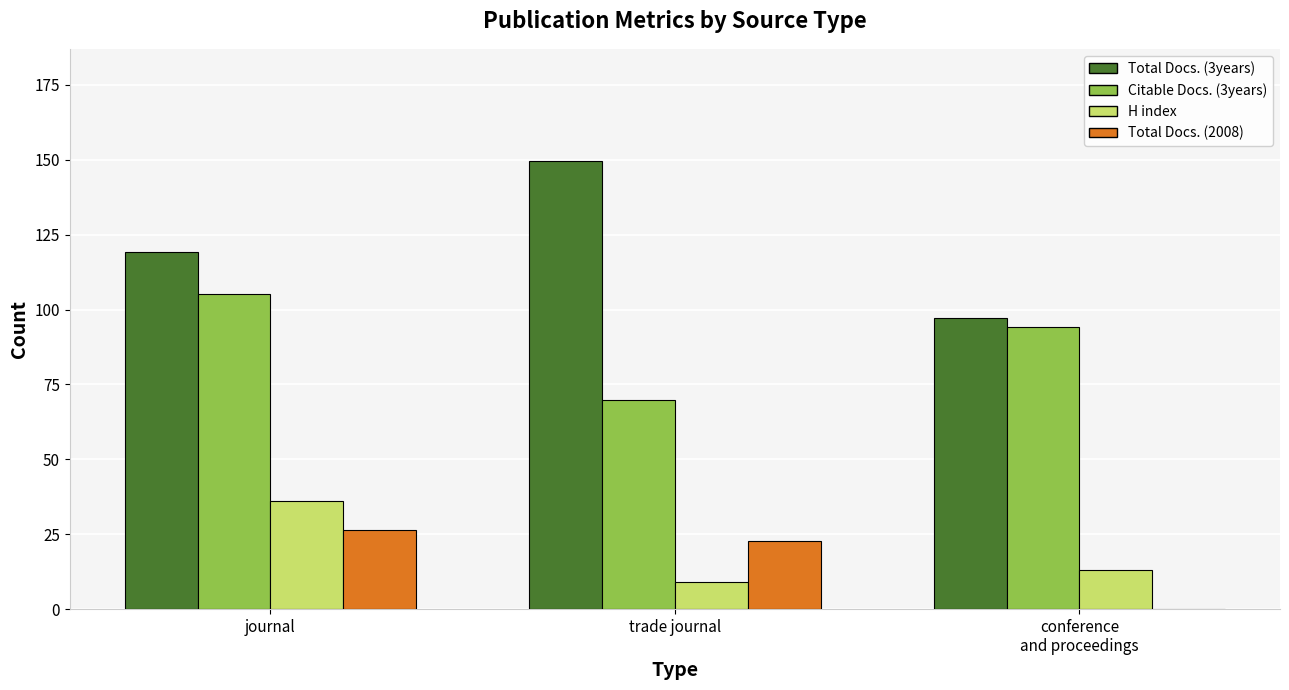

Is it true that H index equals 9.2 at trade journal?

True